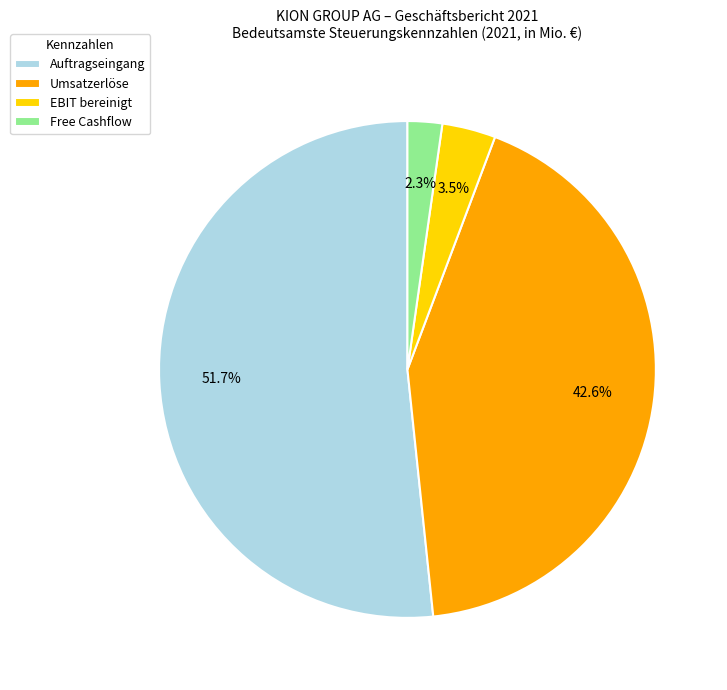

Which slice is the smallest?

Free Cashflow